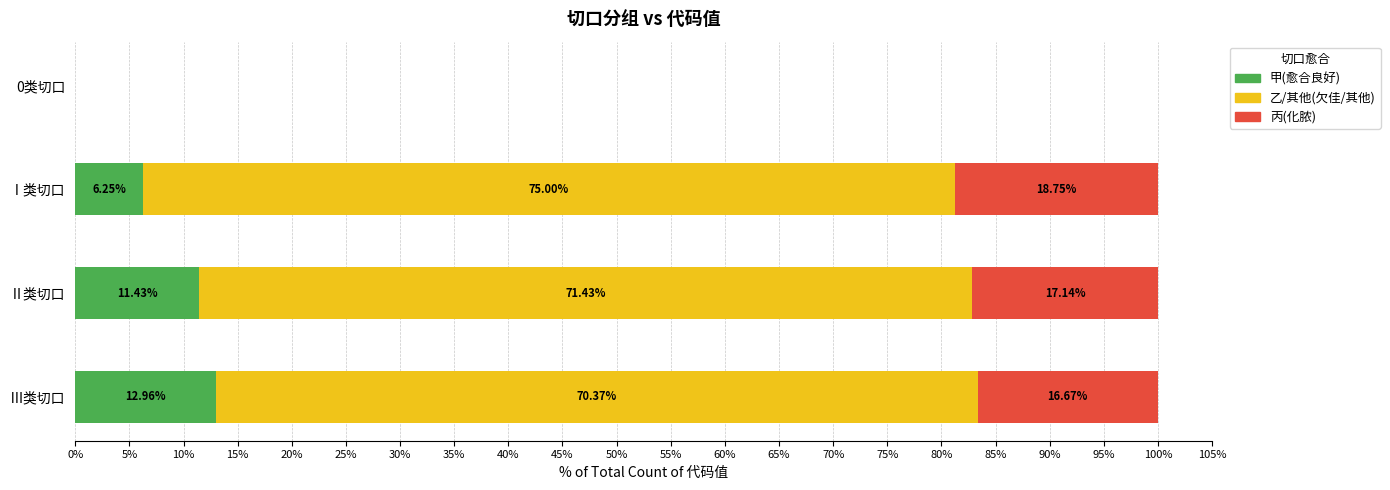

At which label does 甲(愈合良好) reach its peak?

Ⅲ类切口